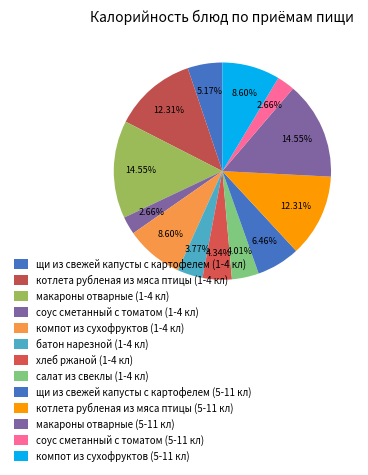

How much of the chart is everything except компот из сухофруктов (1-4 кл)?

91.4%